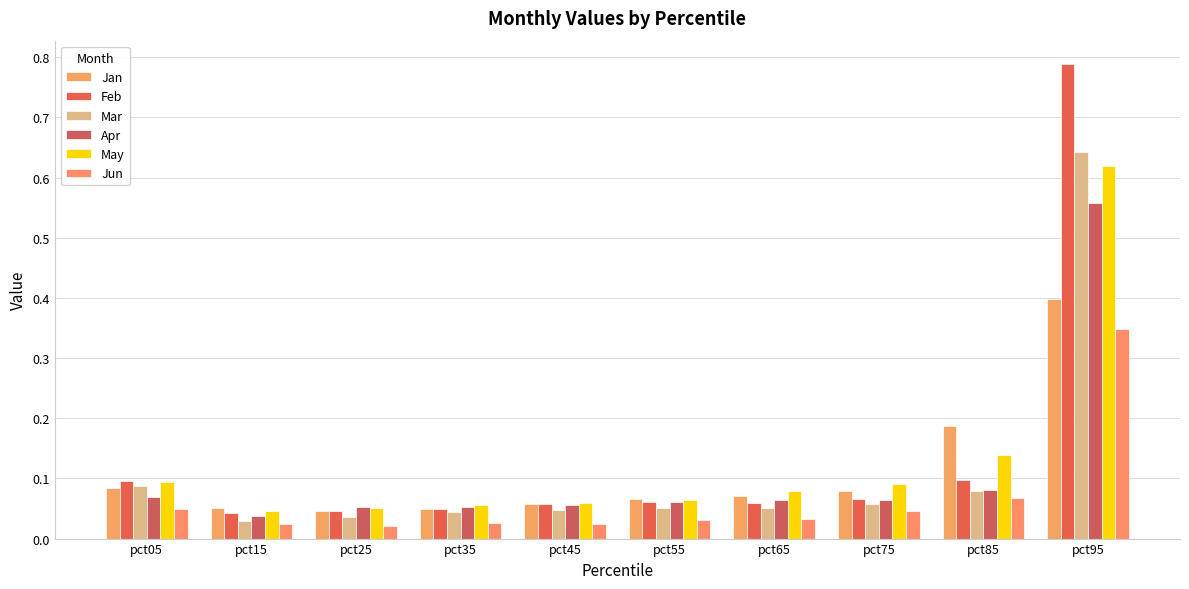

How many bars are there in total?

60